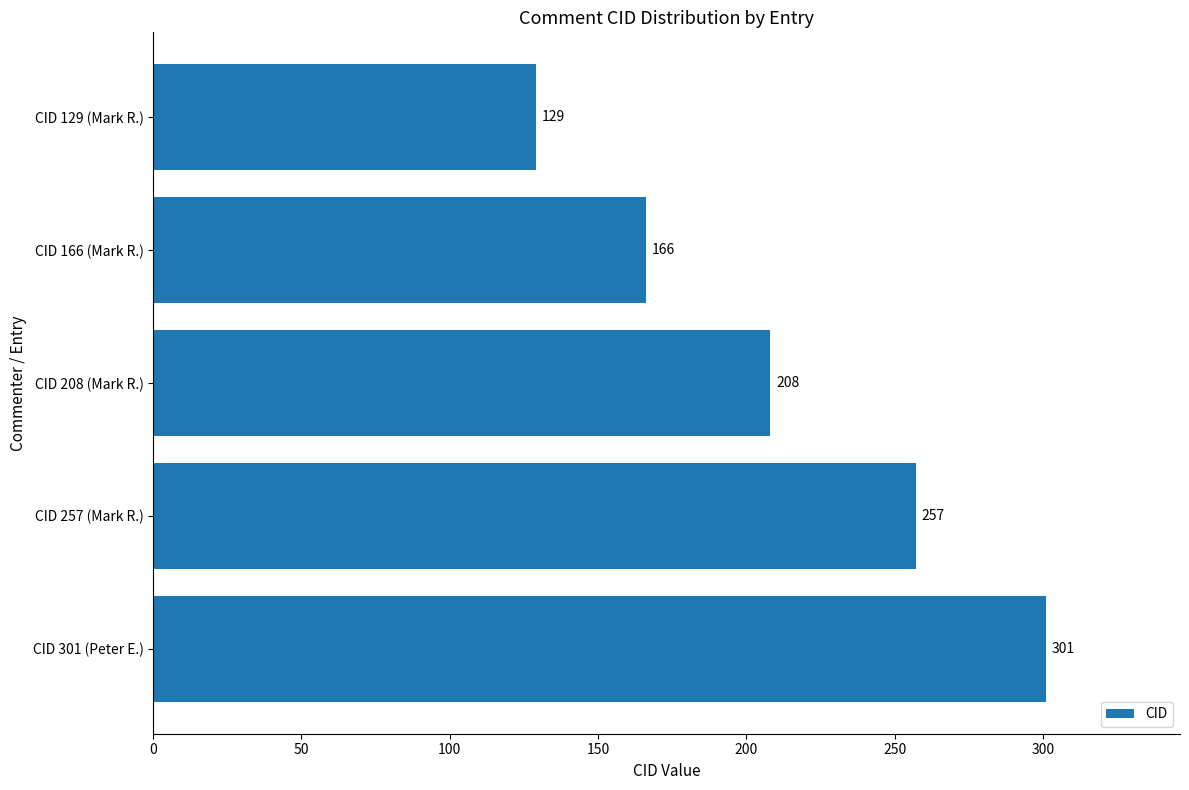

True or false: the data shows 145 at CID 208 (Mark R.).

False